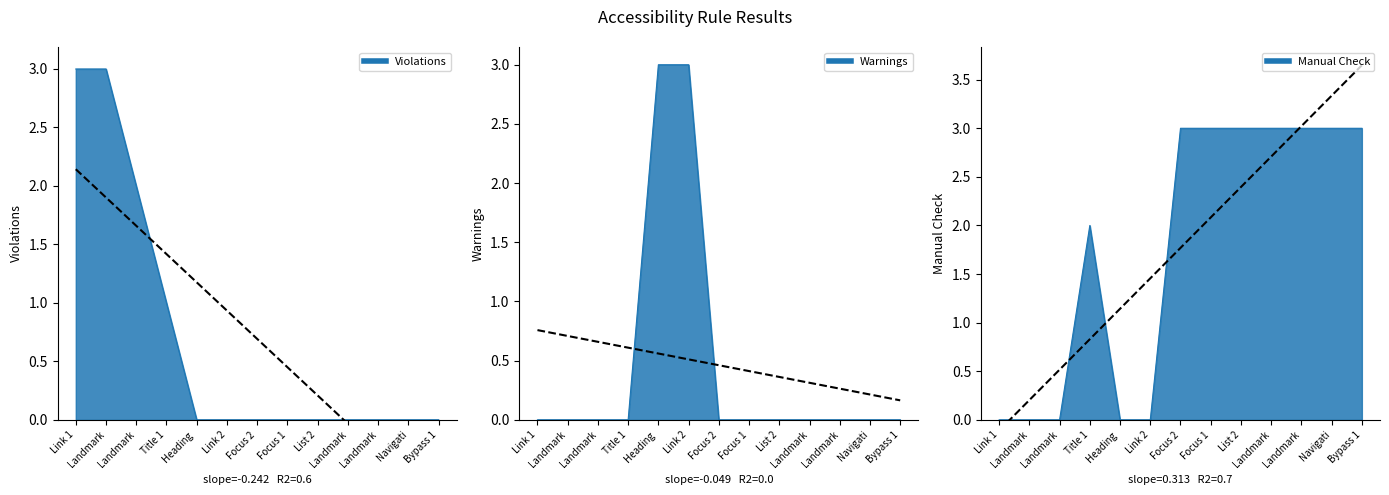

What is the maximum value for Warnings?

3